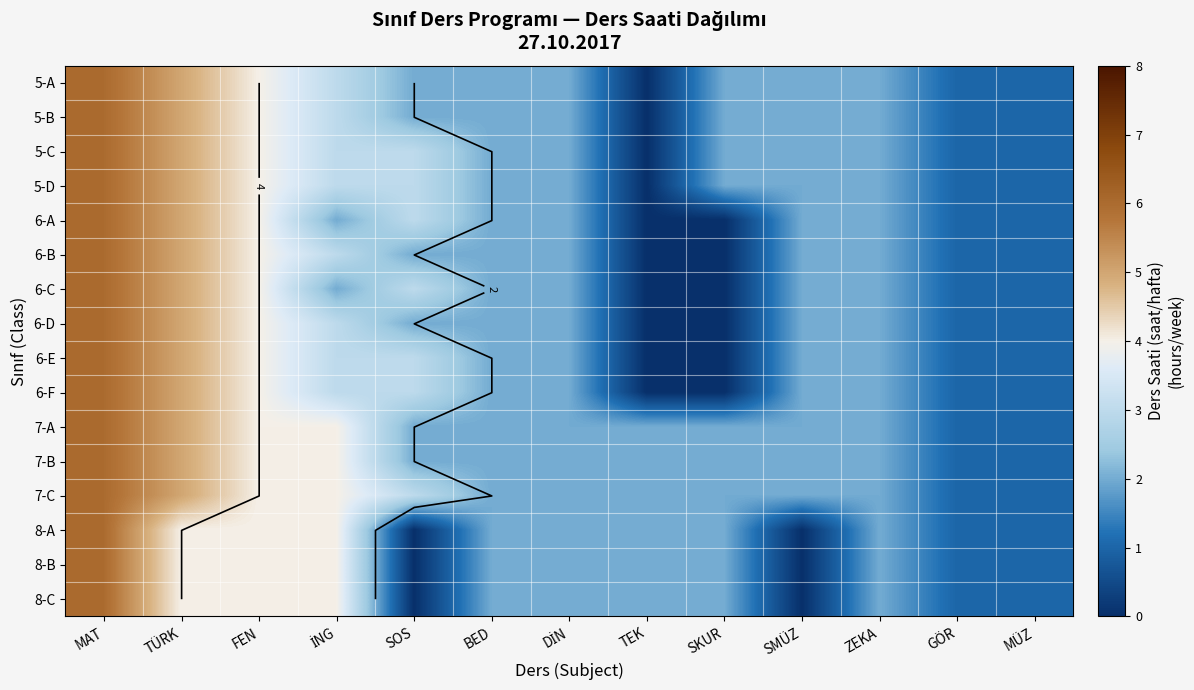

The value of 6-E at GÖR is 1. True or false?

True